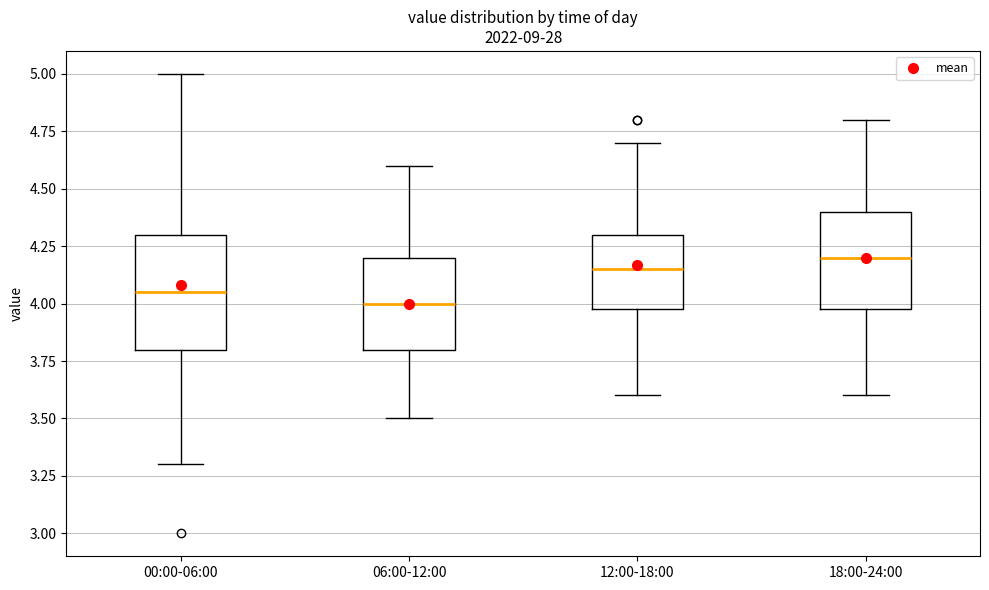

Where does the lower whisker of the box for 12:00-18:00 end on the y-axis? The values are not printed on the chart, so give them approximately, as read against the axis.

3.60